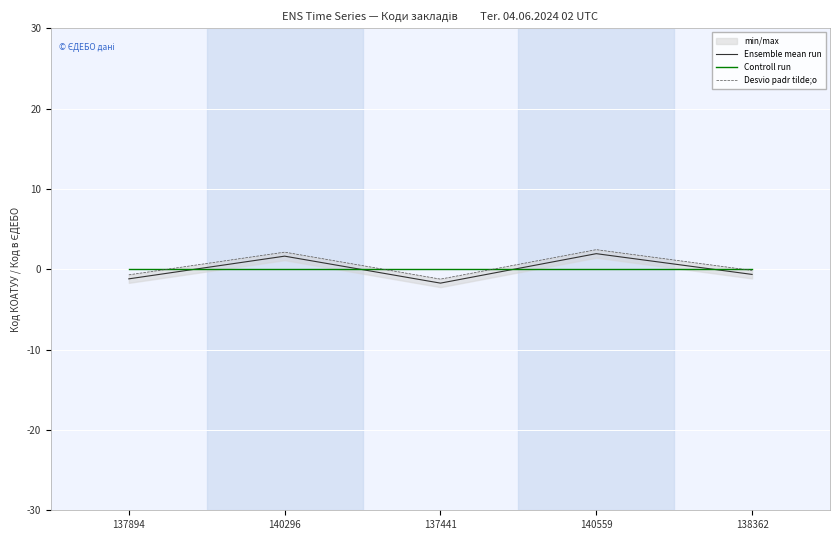

What is the maximum value shown in the chart?

2.4